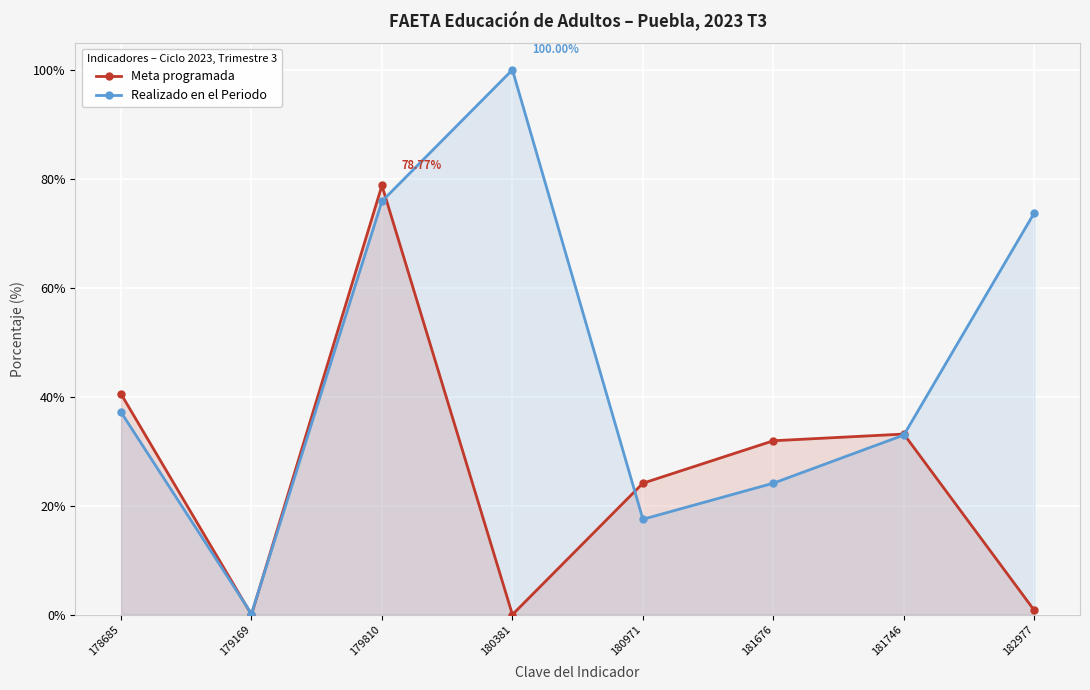

At which category does Realizado en el Periodo reach its first local peak?

180381